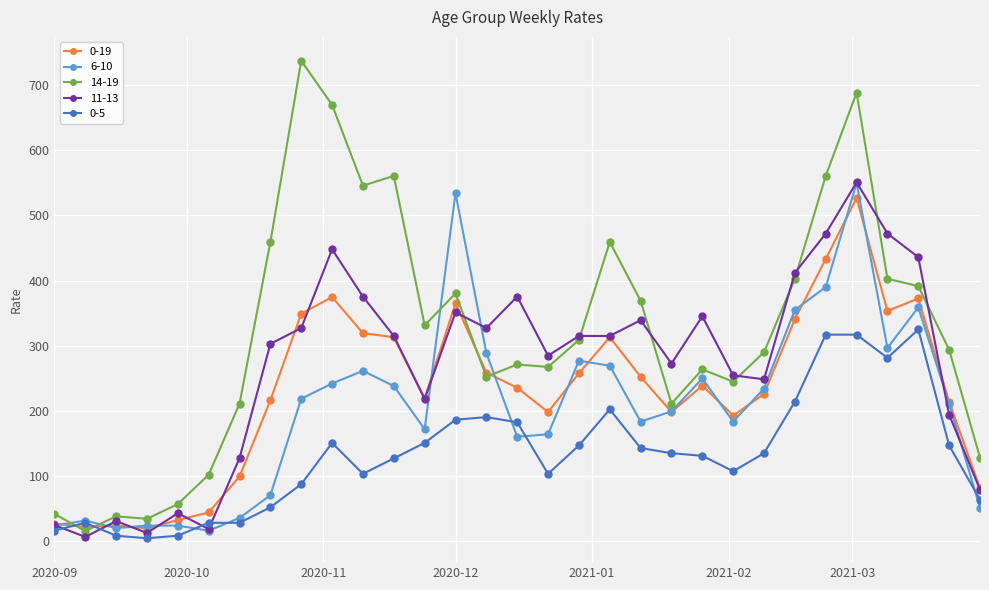

What is the maximum value for 0-5?

324.7